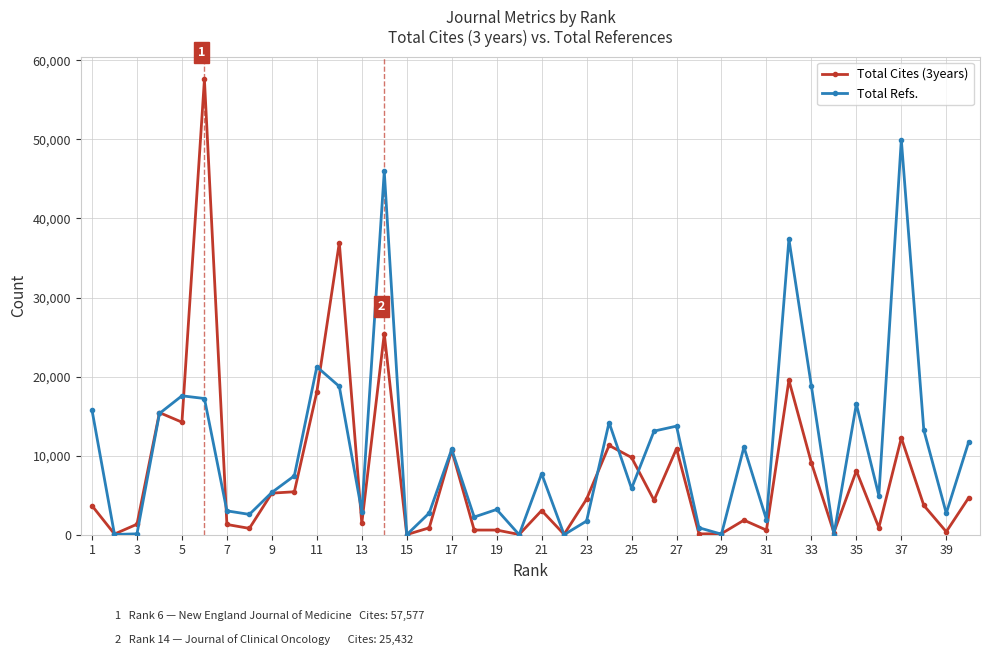

How many lines are shown in the chart?

2